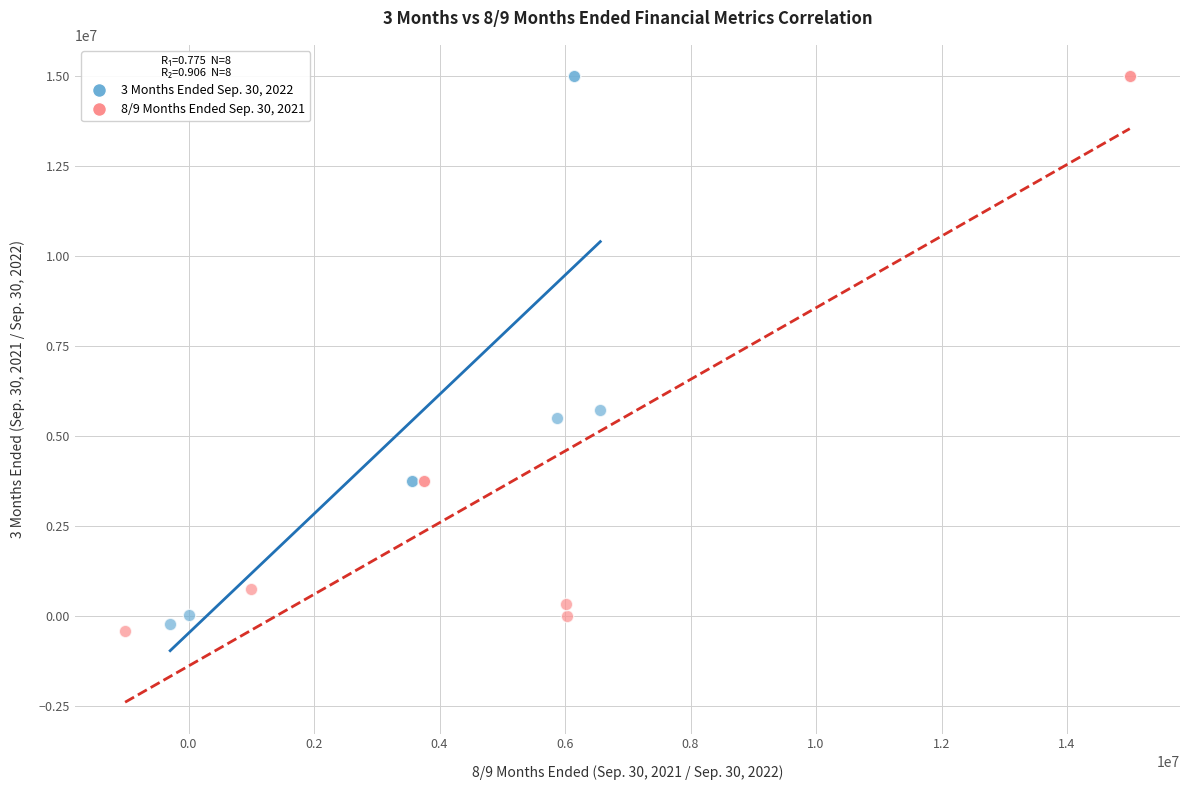

Which series reaches the minimum Y coordinate?

8/9 Months Ended Sep. 30, 2021